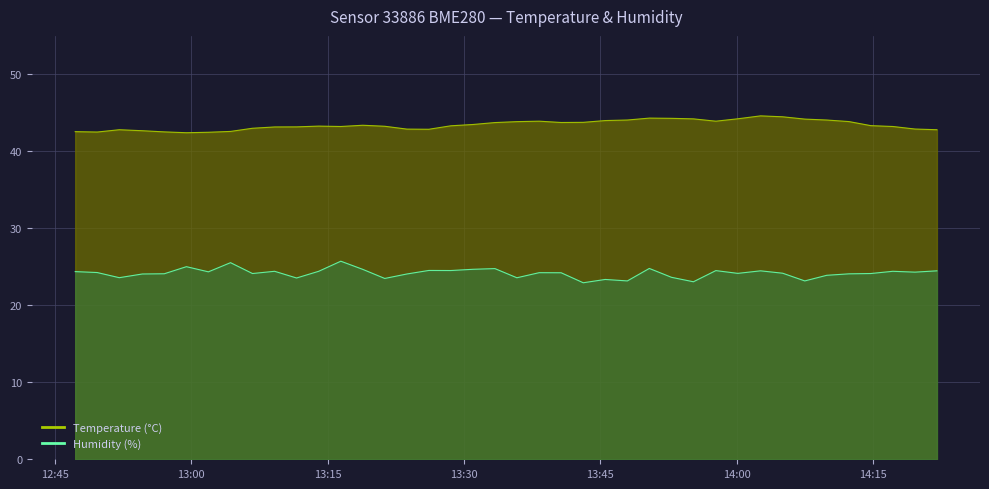

What is the approximate value of Temperature at 2023-07-22T13:28:33?

43.3